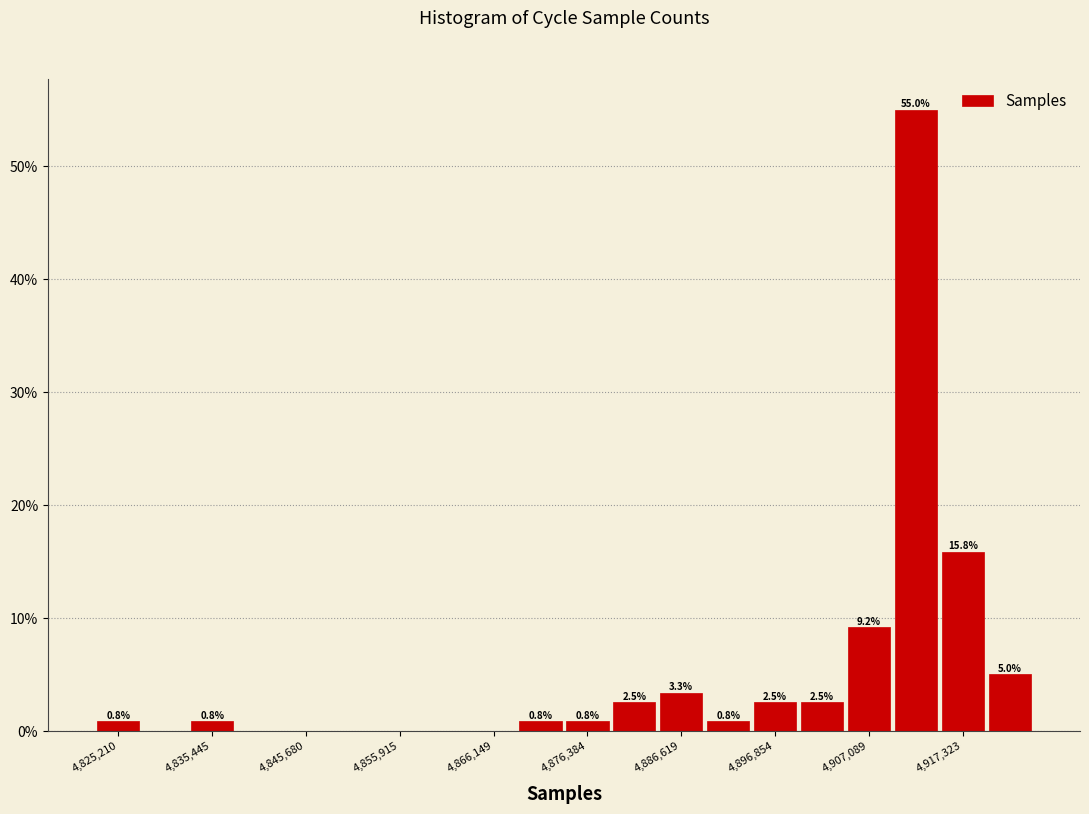

Around what value on the x-axis is the tallest bar? Give the approximate position of its centre, as read against the axis.

4912000